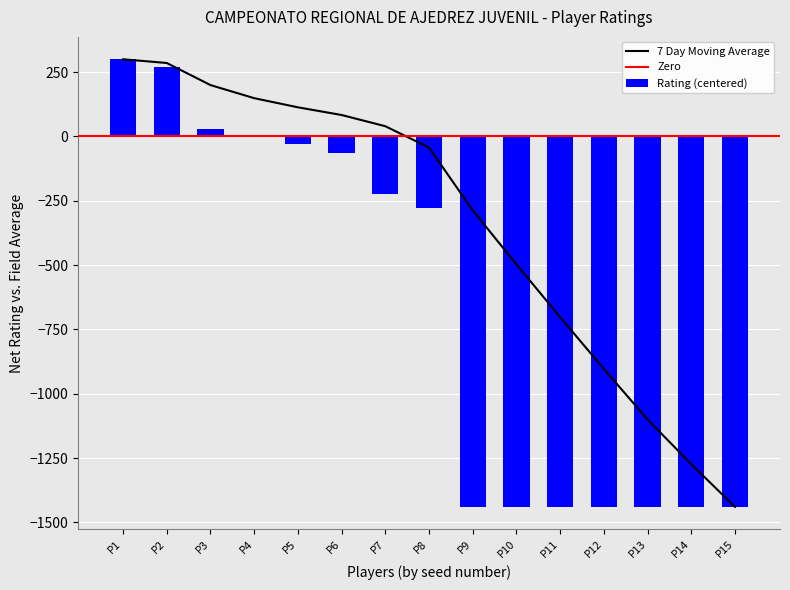

How many values exceed -279?

7